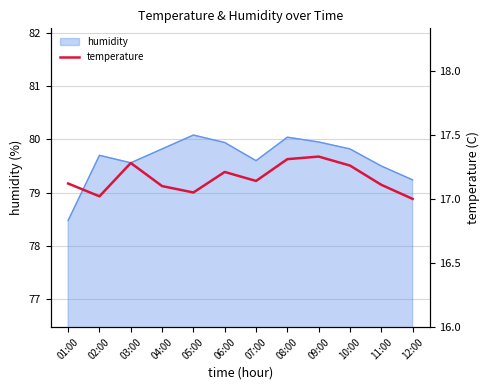

Approximately how many times larger is the value at 09:00 compared to 11:00?

1.0